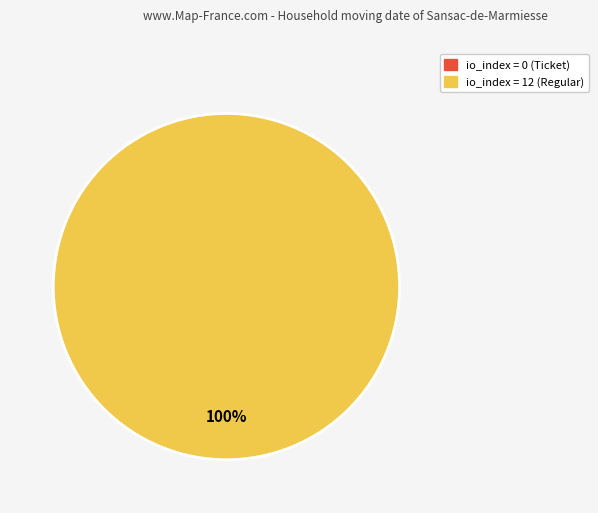

Count the number of slices in the pie.

2